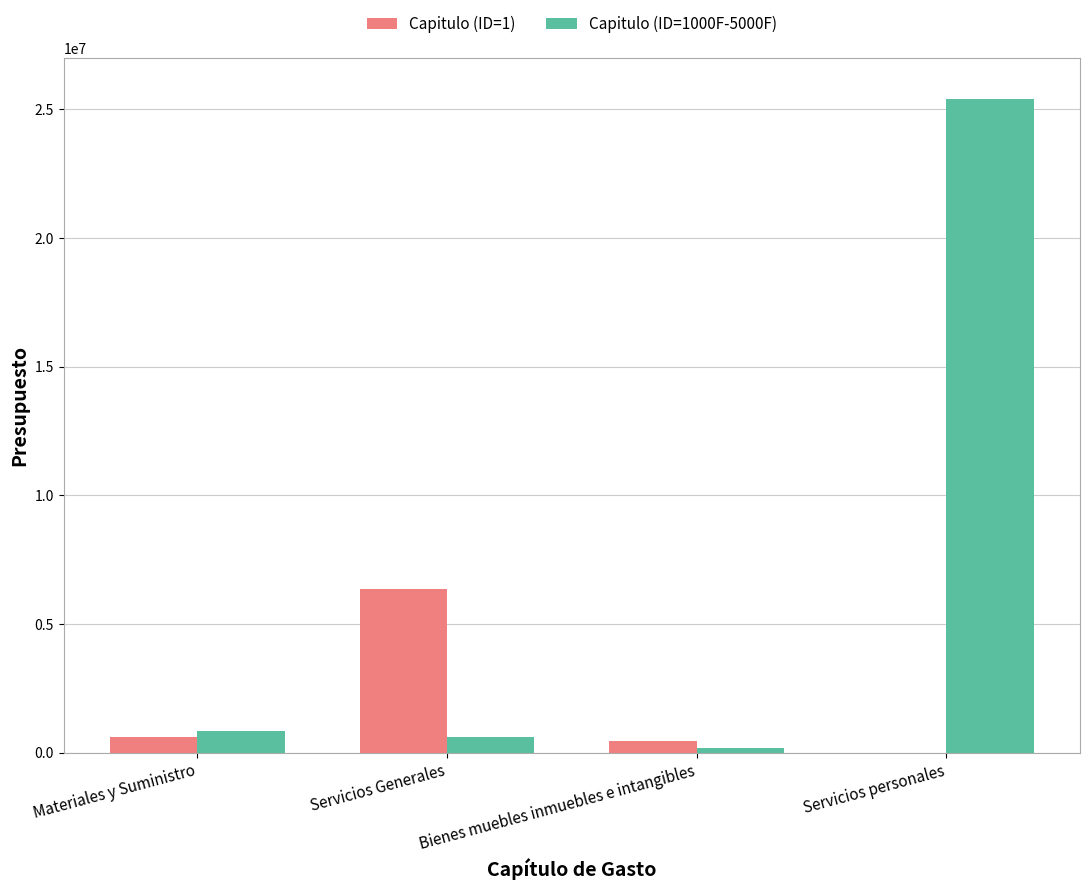

Is it true that Capitulo (ID=1000F-5000F) equals 37714669.0 at Servicios personales?

False